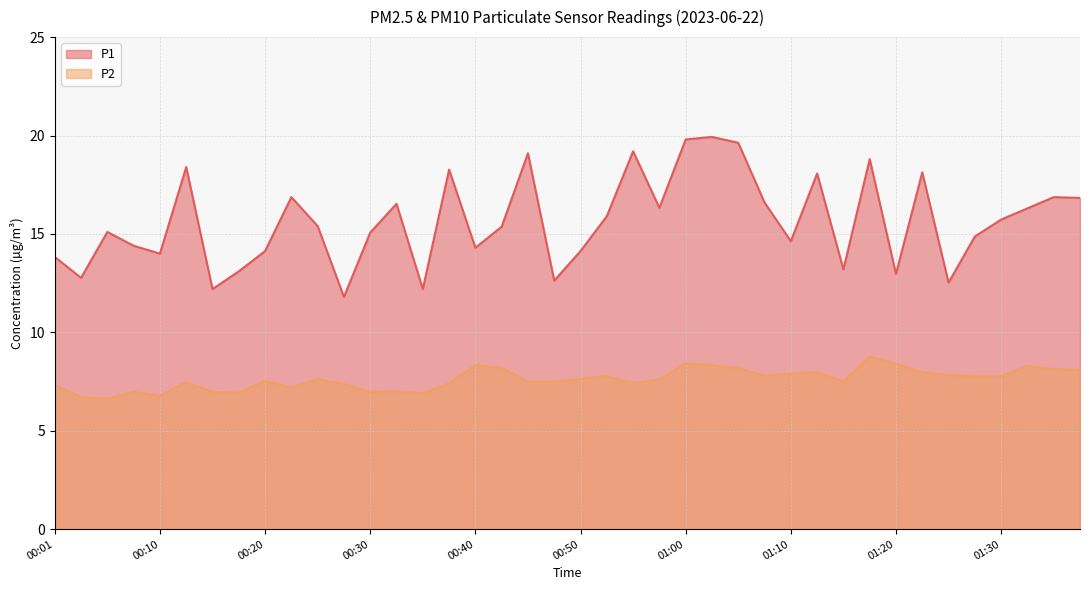

True or false: P1 has more than 1 points higher than both neighbors.

True